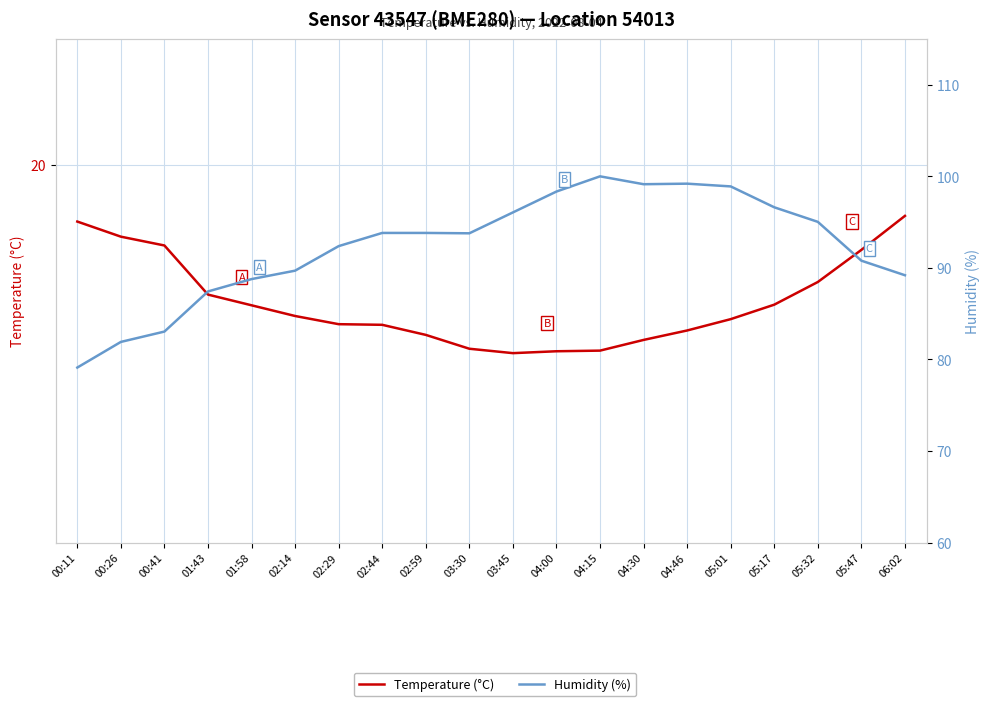

Reading right to left, what are all the values shown in this chart?

Temperature (°C): 06:02=19.2	05:47=18.6	05:32=18.1	05:17=17.8	05:01=17.6	04:46=17.4	04:30=17.2	04:15=17.1	04:00=17.0	03:45=17.0	03:30=17.1	02:59=17.3	02:44=17.5	02:29=17.5	02:14=17.6	01:58=17.8	01:43=17.9	00:41=18.7	00:26=18.9	00:11=19.1
Humidity (%): 06:02=89.2	05:47=90.8	05:32=95.0	05:17=96.6	05:01=98.9	04:46=99.2	04:30=99.1	04:15=100.0	04:00=98.3	03:45=96.1	03:30=93.8	02:59=93.8	02:44=93.8	02:29=92.4	02:14=89.7	01:58=88.8	01:43=87.4	00:41=83.0	00:26=81.9	00:11=79.1